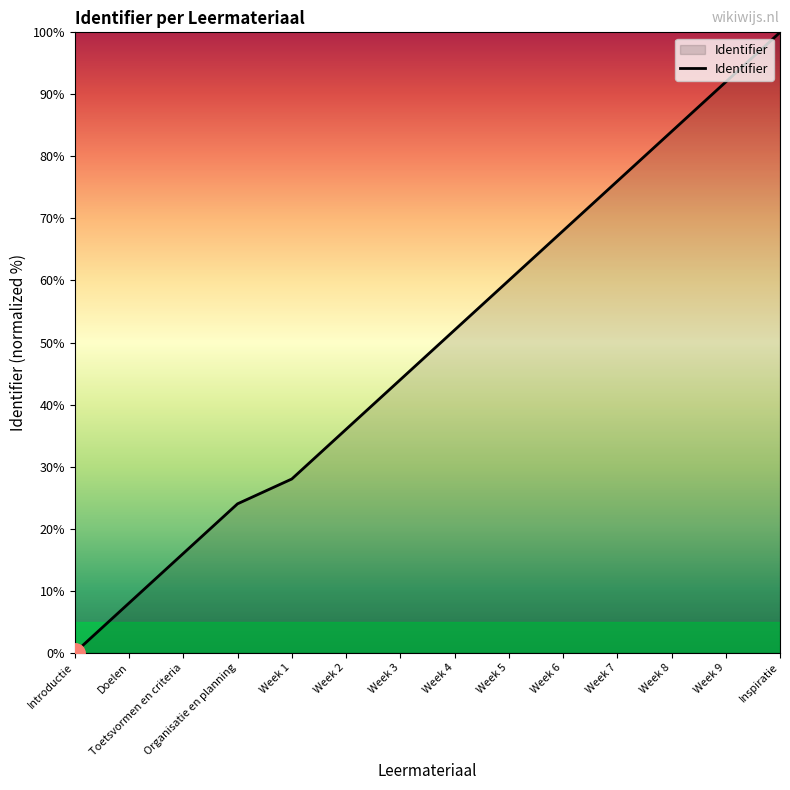

Count the number of categories in the chart.

14